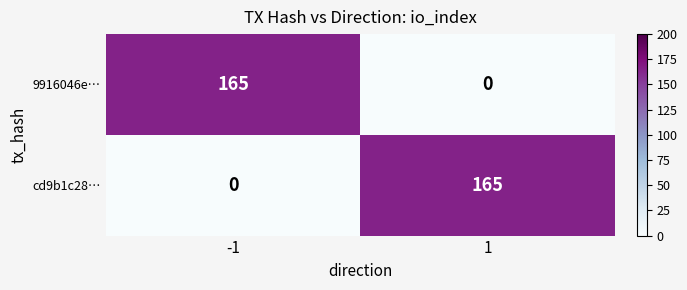

Reading right to left, transcribe all the data shown in this chart.

9916046e…: 1=0	-1=165
cd9b1c28…: 1=165	-1=0